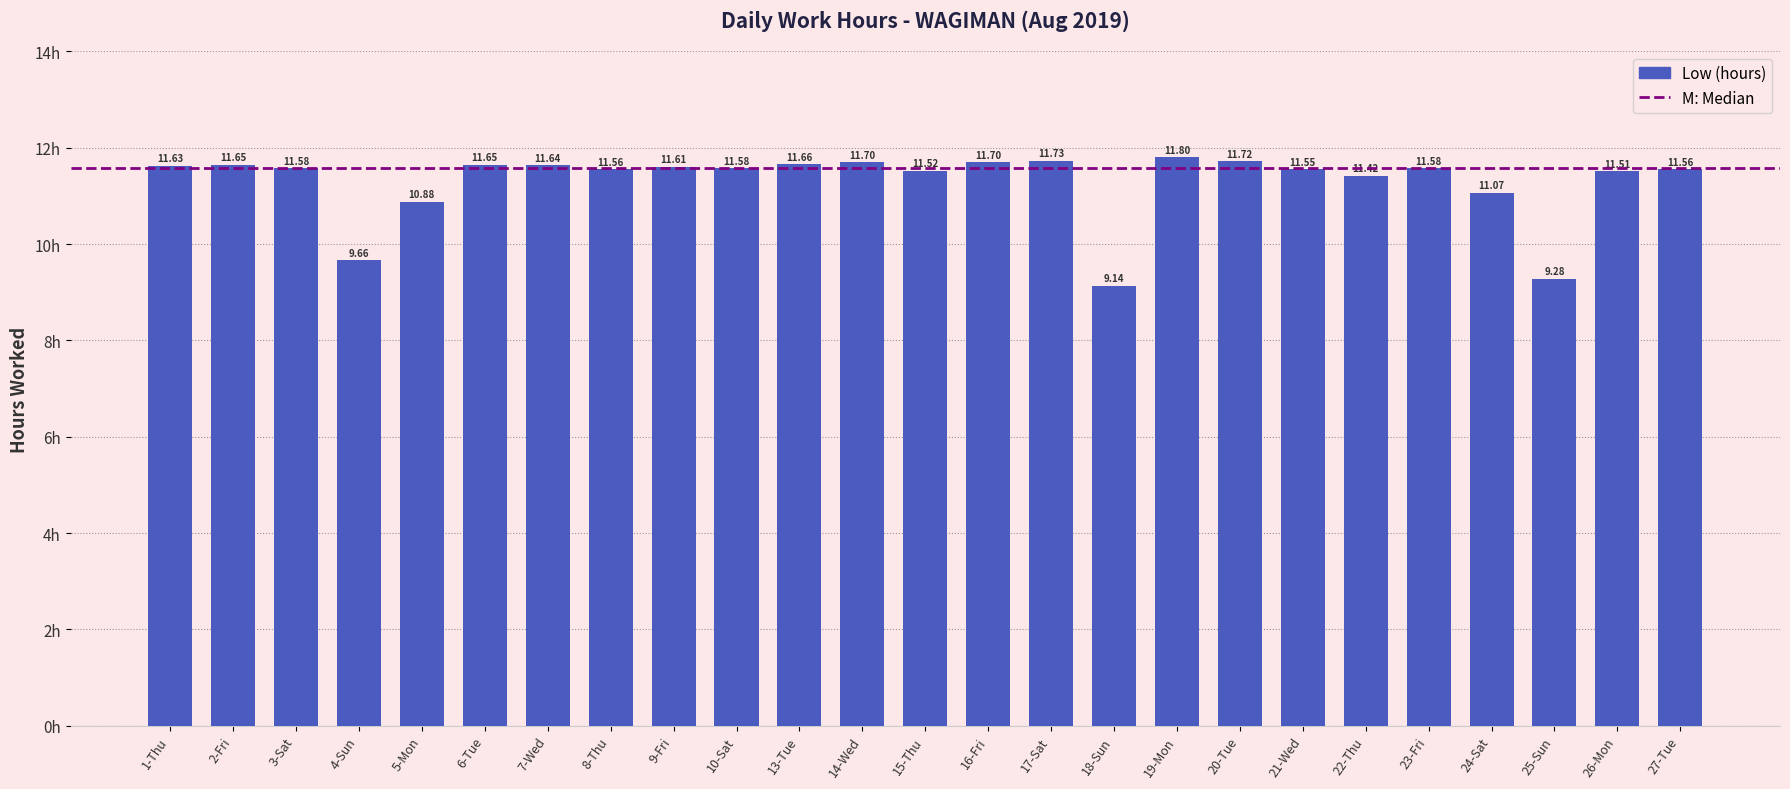

How many bars are there in total?

25